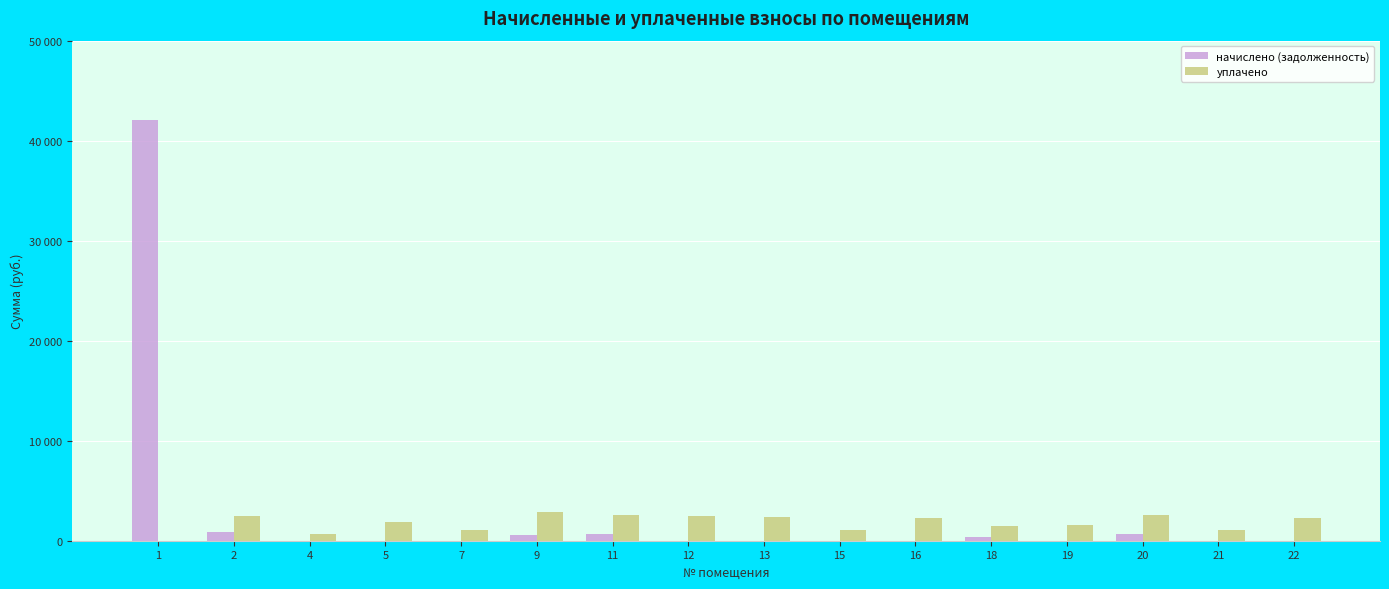

What are all the series names shown in the legend?

начислено (задолженность), уплачено